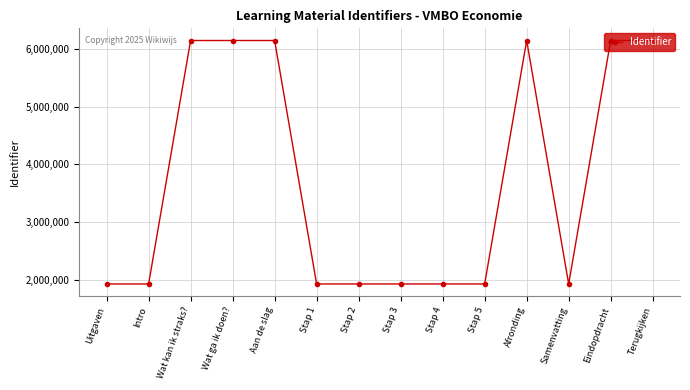

What is the average value?

3736214